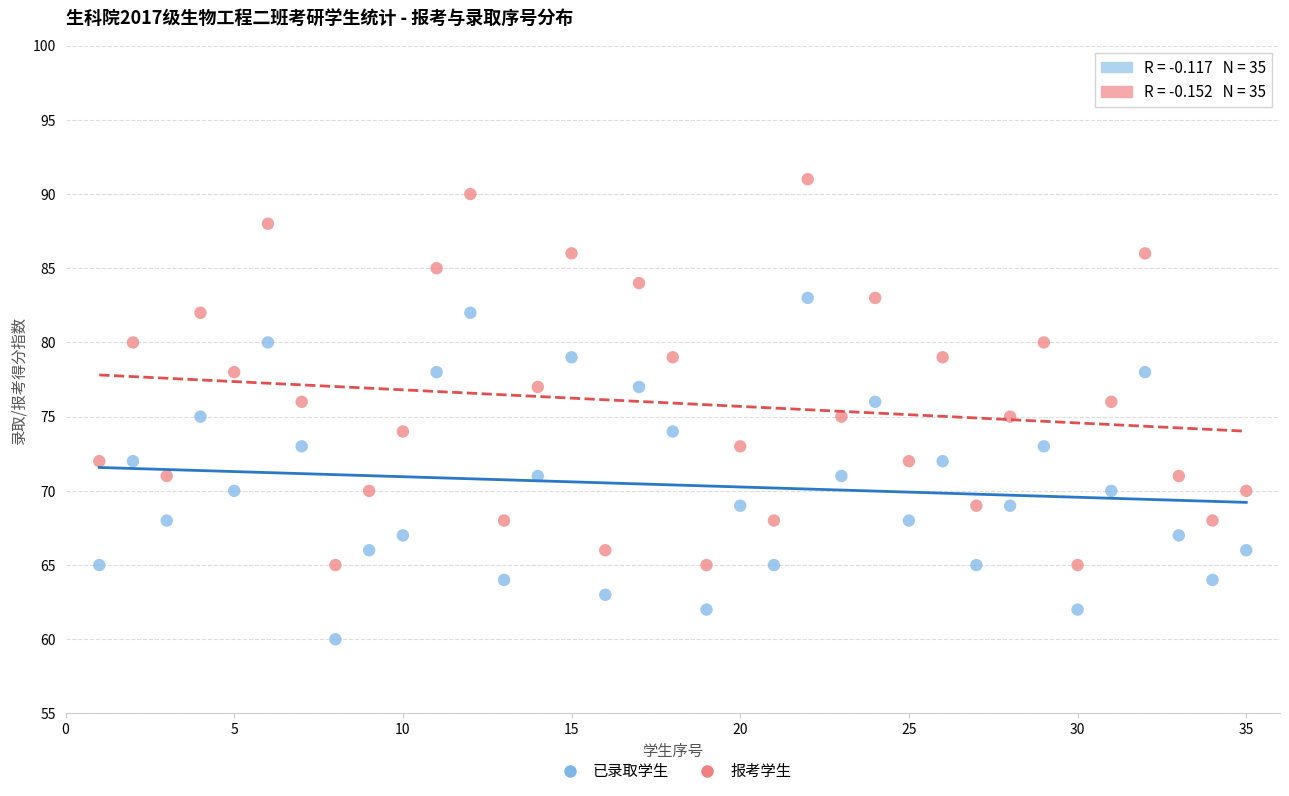

Which series has the widest spread of Y values?

报考学生